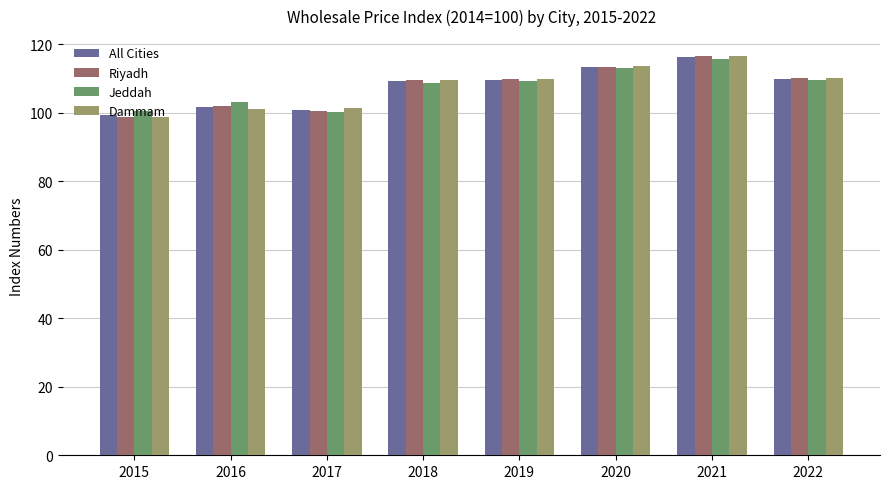

Are the bars horizontal?

No